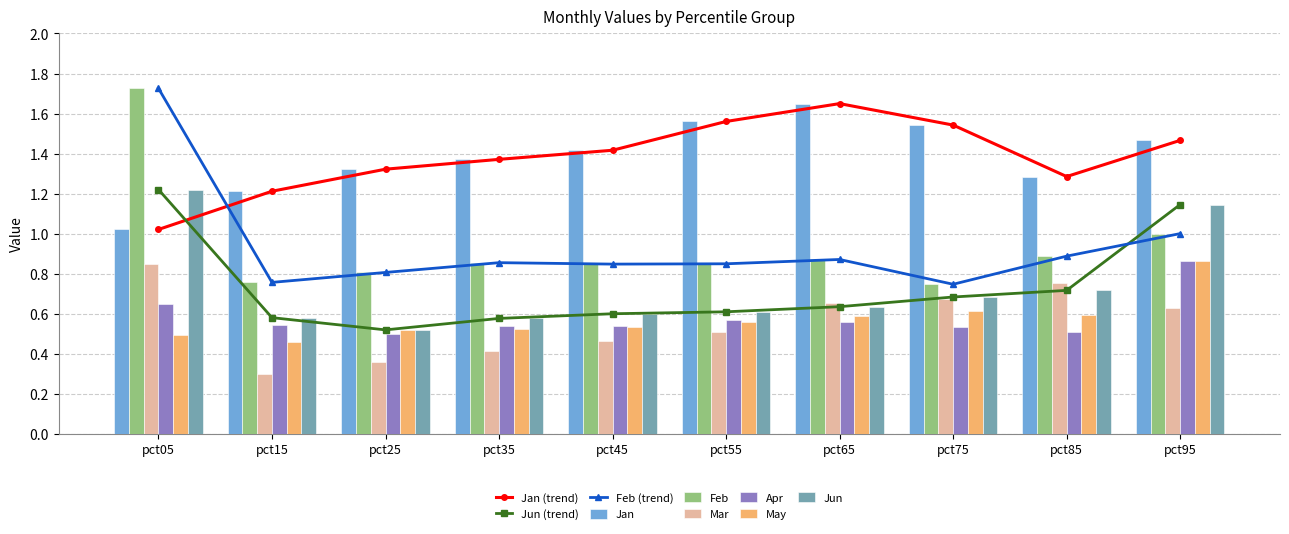

Is it true that May equals 0.8 at pct55?

False